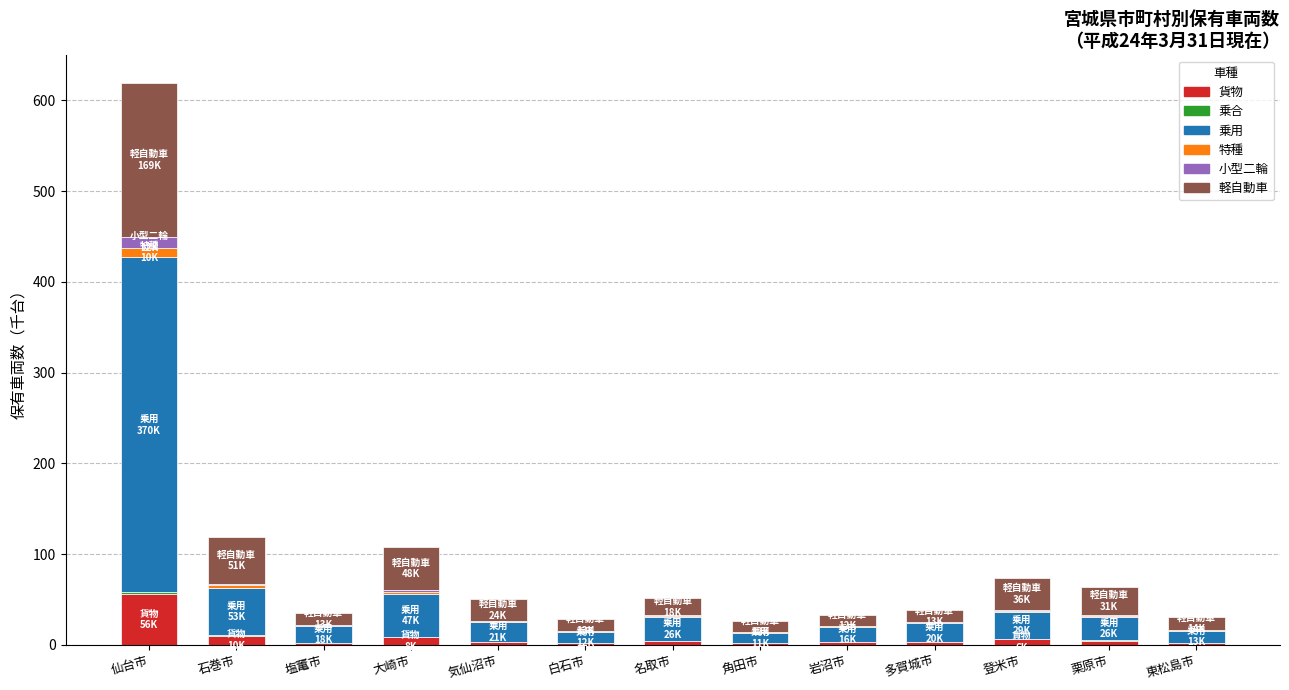

At which label does 貨物 reach its peak?

仙台市